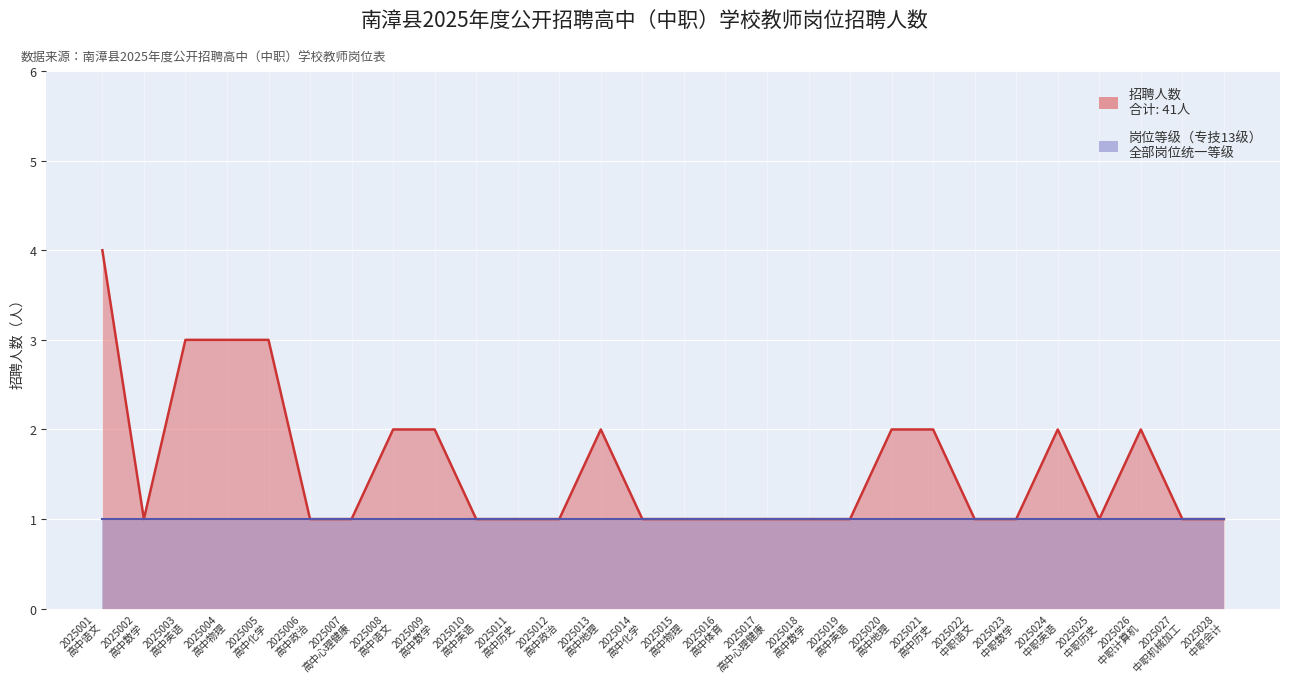

Reading left to right, transcribe all the data shown in this chart.

4	1	3	3	3	1	1	2	2	1	1	1	2	1	1	1	1	1	1	2	2	1	1	2	1	2	1	1